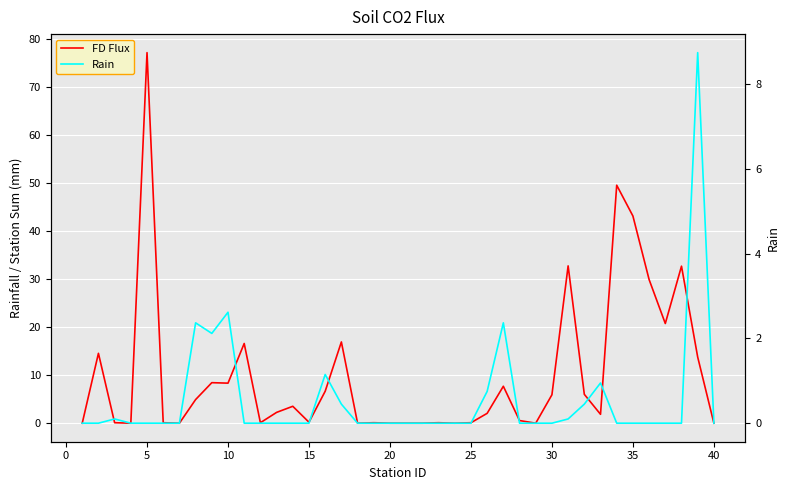

True or false: Rain and FD Flux intersect in this chart.

False